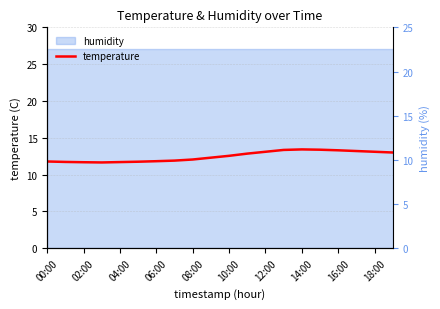

Count the number of categories in the chart.

20